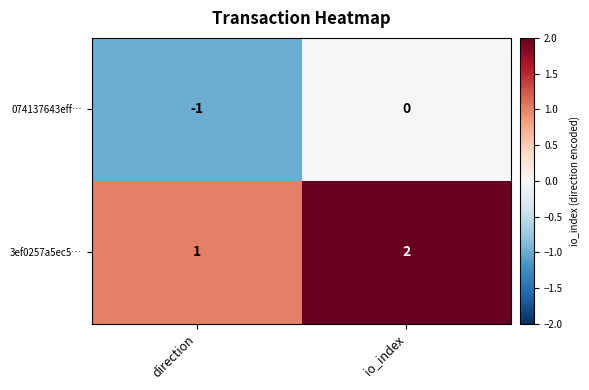

Which label corresponds to the smallest value in the chart?

direction